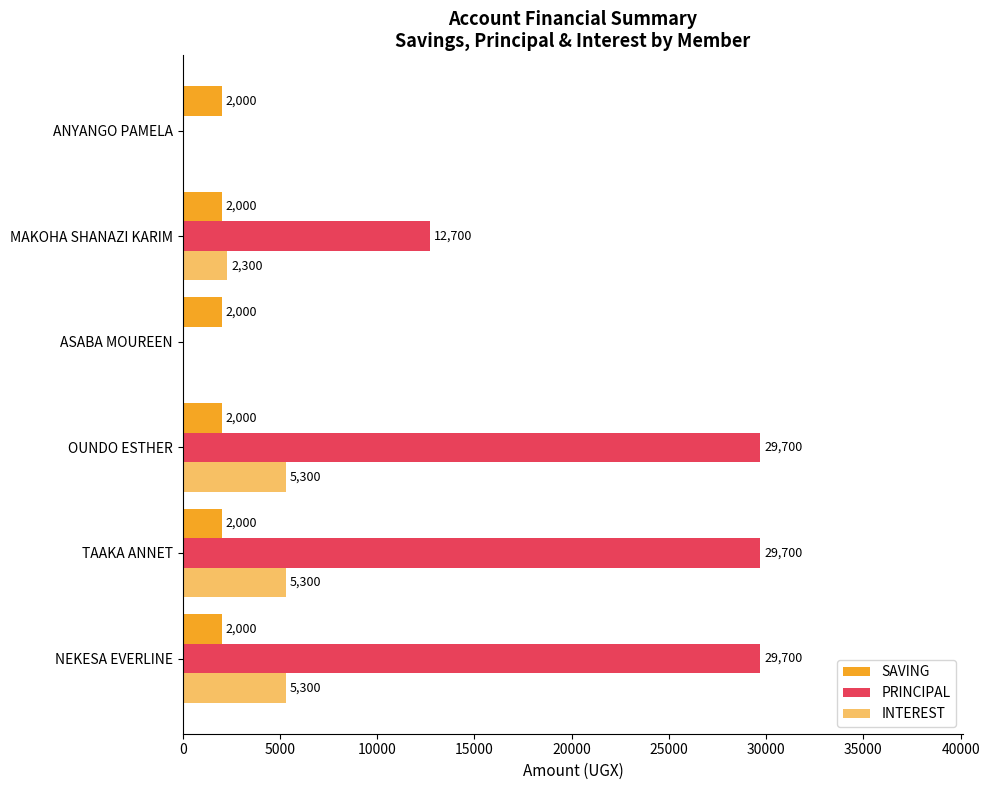

Count the PRINCIPAL values in the range 0 to 29700.

6